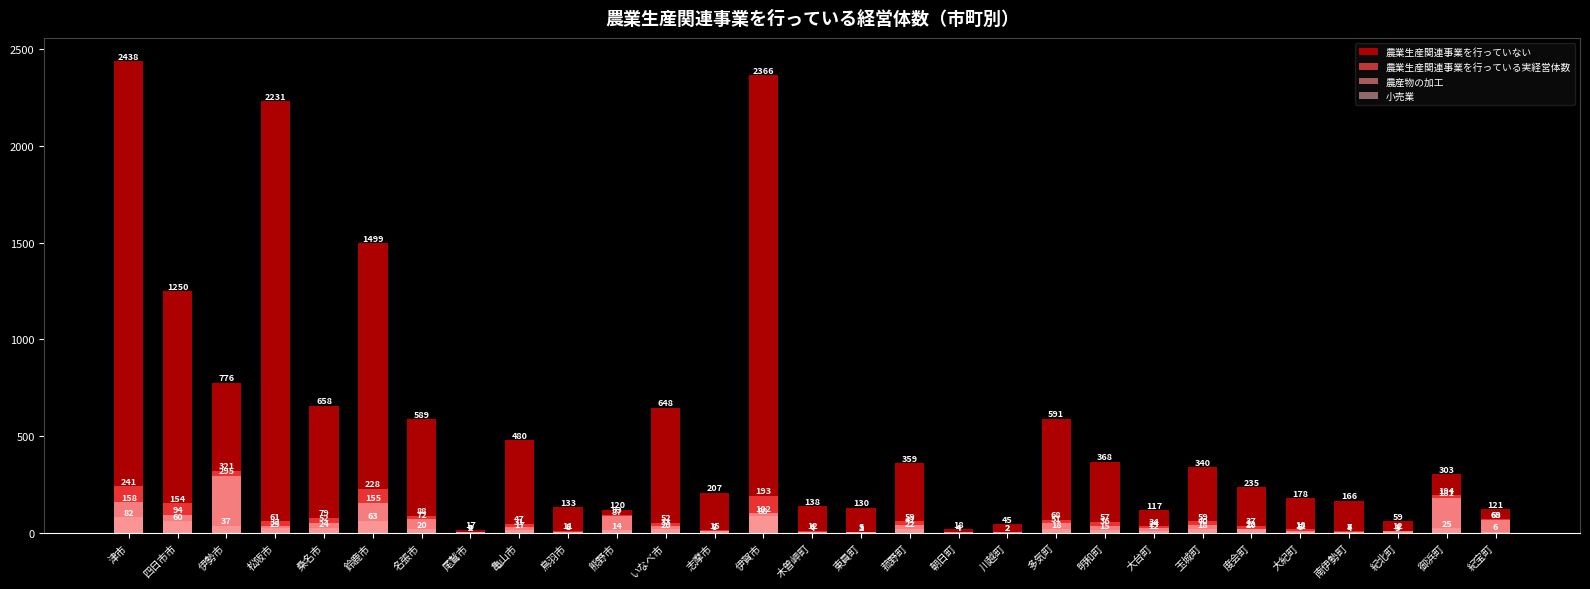

At which category is the sum across all series the highest?

津市